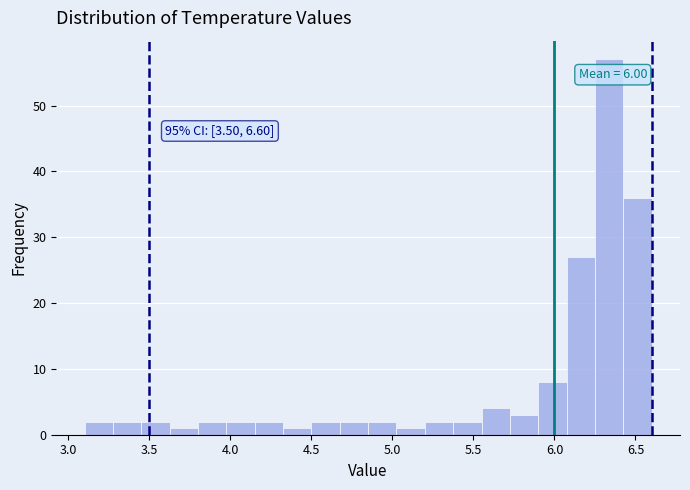

Read against the x-axis, roughly where is the centre of the tallest bar?

6.35